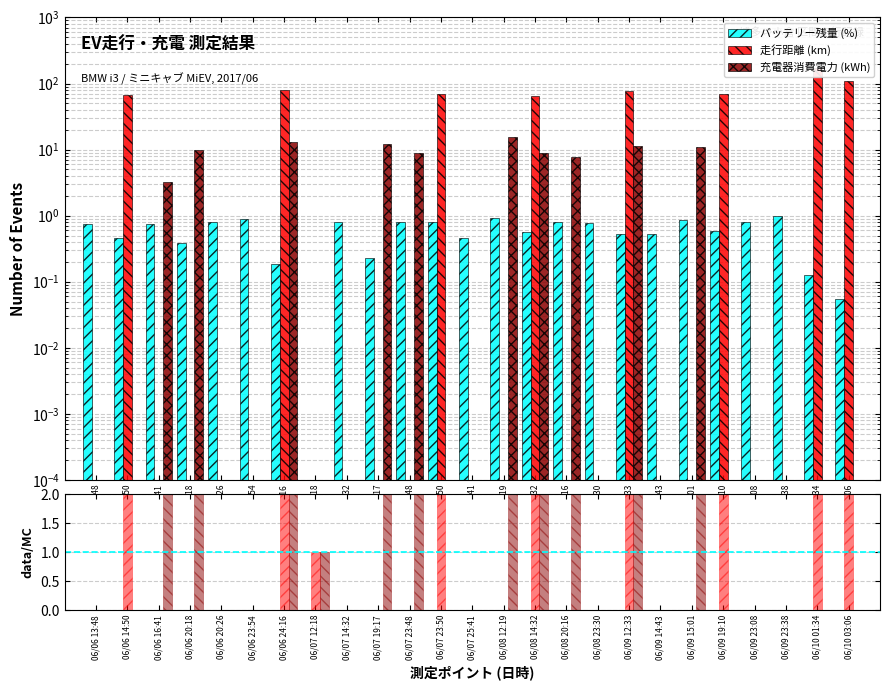

What are all the series names shown in the legend?

バッテリー残量 (%), 走行距離 (km), 充電器消費電力 (kWh), 走行距離/バッテリー残量, 充電器/バッテリー残量